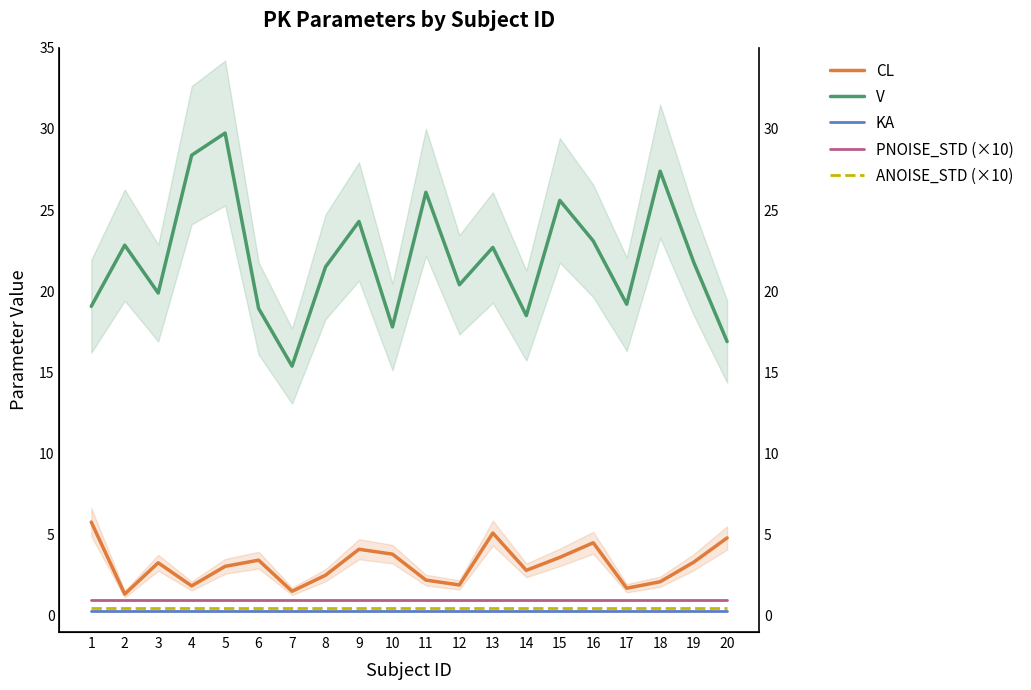

Rank the series by their maximum value, from lowest to highest.

KA, ANOISE_STD (×10), PNOISE_STD (×10), CL, V